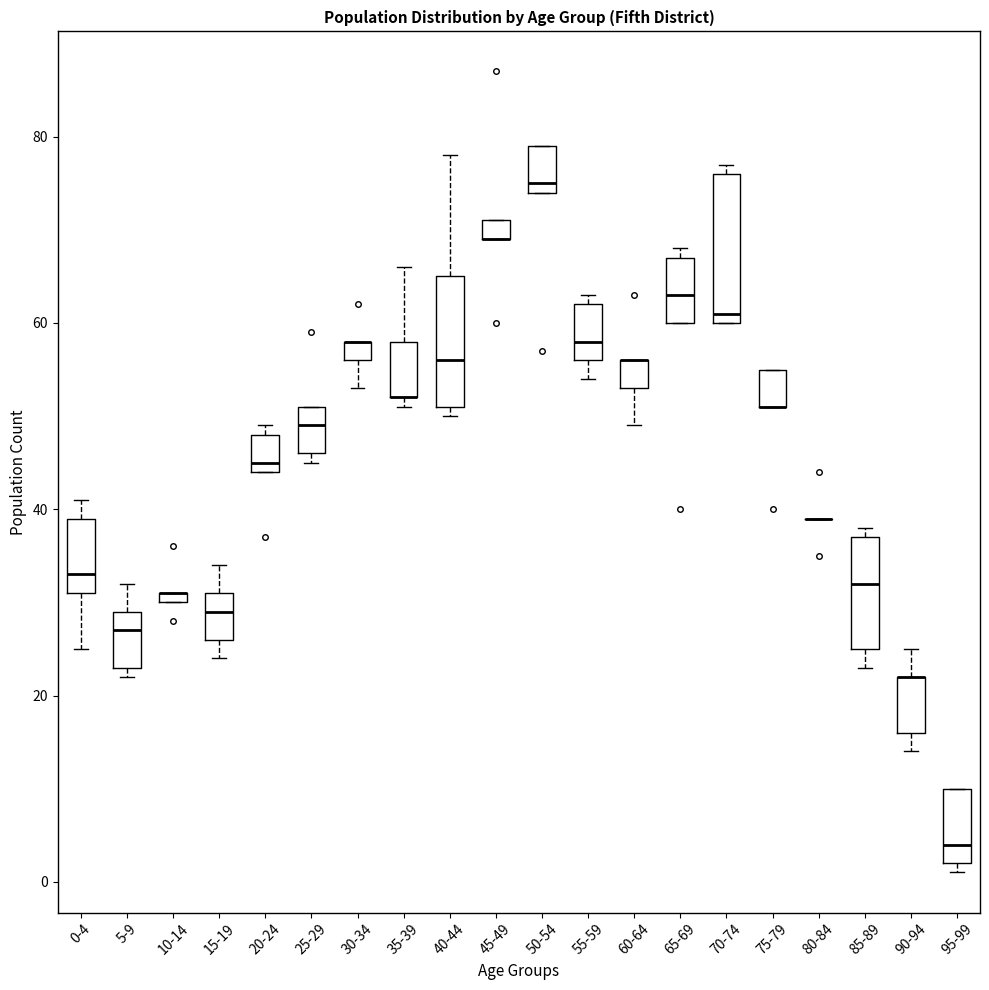

Comparing the boxes themselves (not the whiskers), which one is the tallest?

70-74